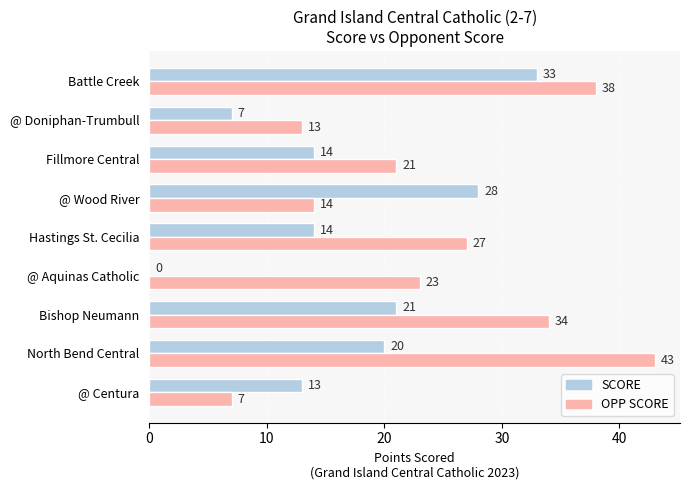

Between Bishop Neumann and @ Aquinas Catholic, which series saw the biggest shift?

SCORE